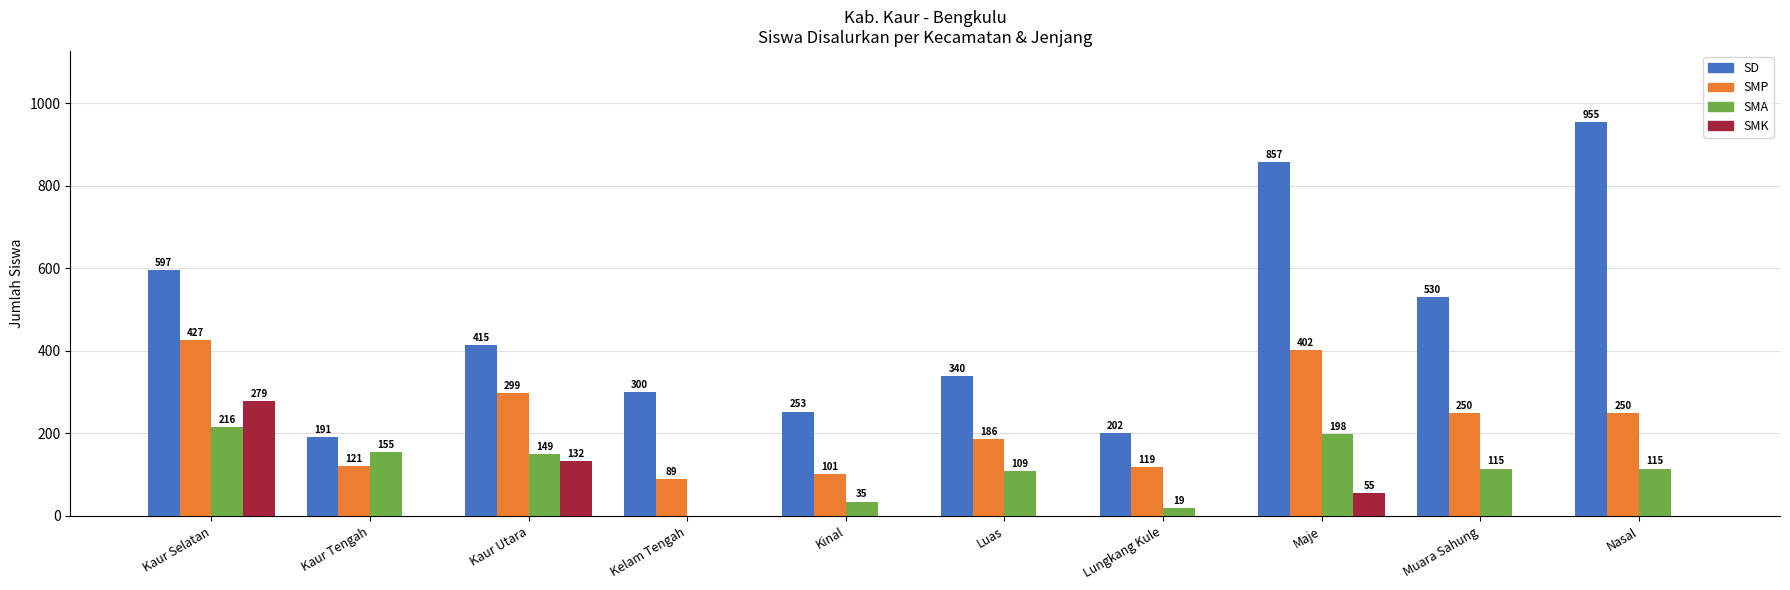

What is the greatest value displayed?

955